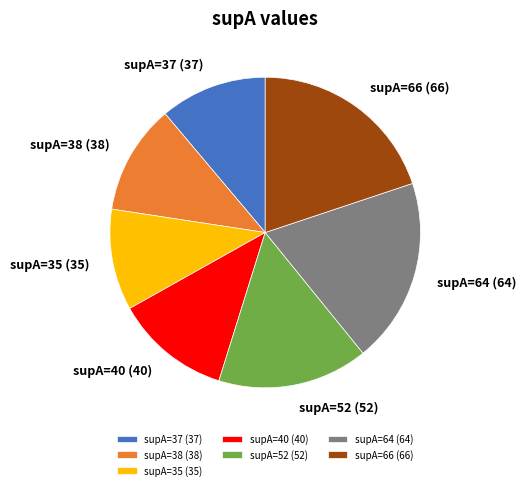

The supA=40 (40) slice represents 3% of the pie. True or false?

False